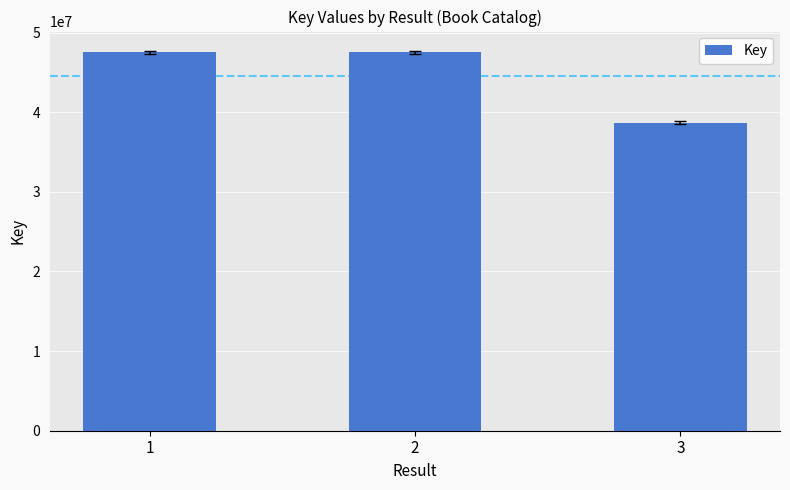

How many distinct data groups are displayed?

1